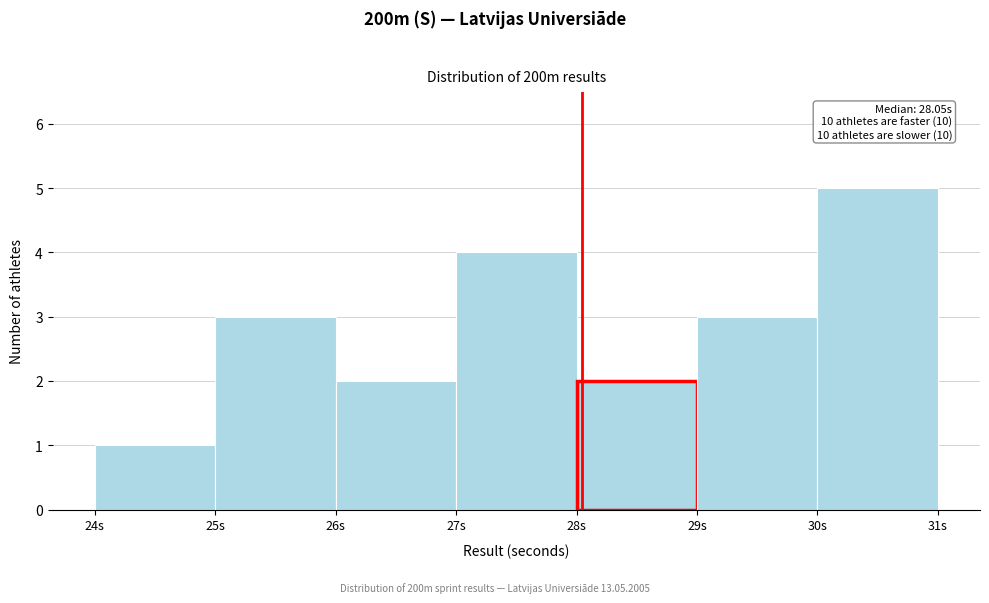

Which range on the x-axis has the tallest bar?

30 to 31